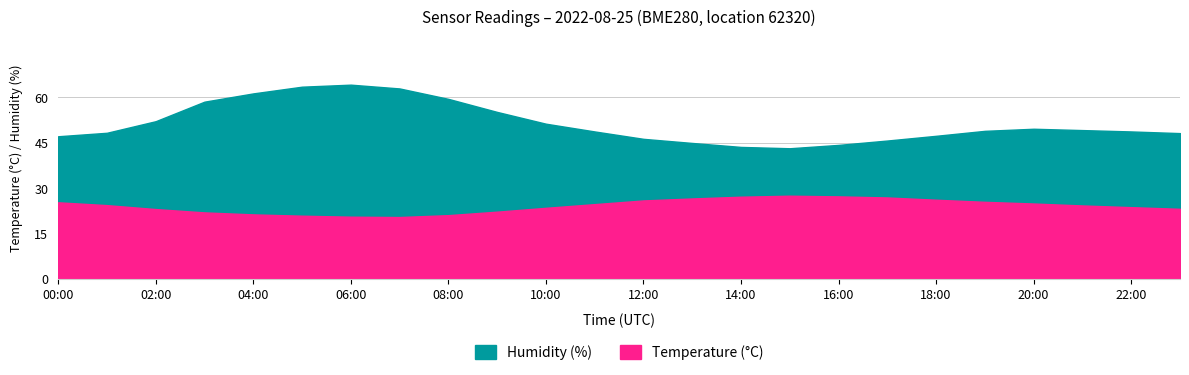

List the series in order of their overall mean, lowest first.

temperature, humidity